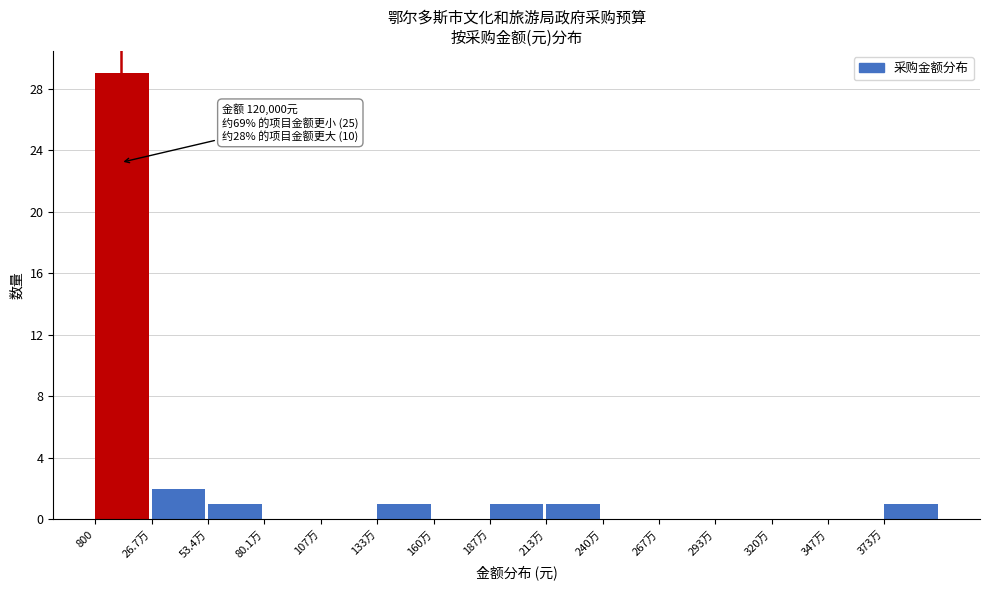

Reading right to left, what are all the values shown in this chart?

373万=1	347万=0	320万=0	293万=0	267万=0	240万=0	213万=1	187万=1	160万=0	133万=1	107万=0	80.1万=0	53.4万=1	26.7万=2	800=29